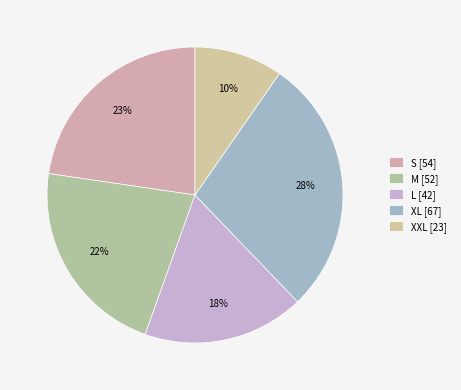

Rank the categories by value from lowest to highest.

XXL, L, M, S, XL